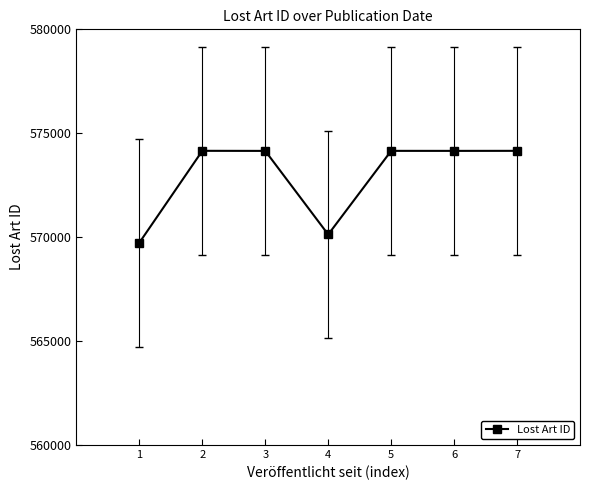

Is it true that the value at 3 is 960741?

False